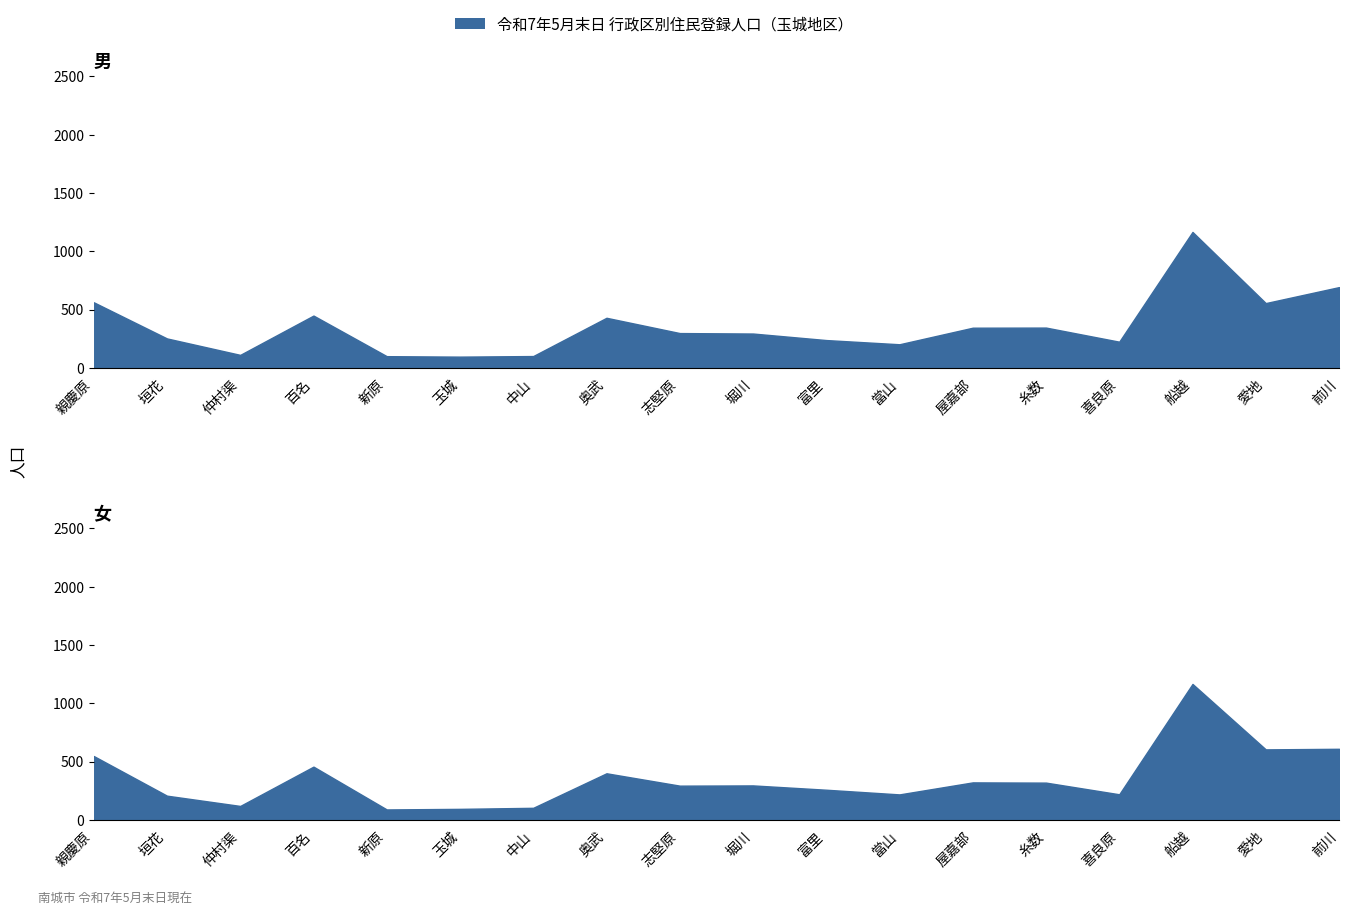

True or false: 計 and 女 intersect in this chart.

False